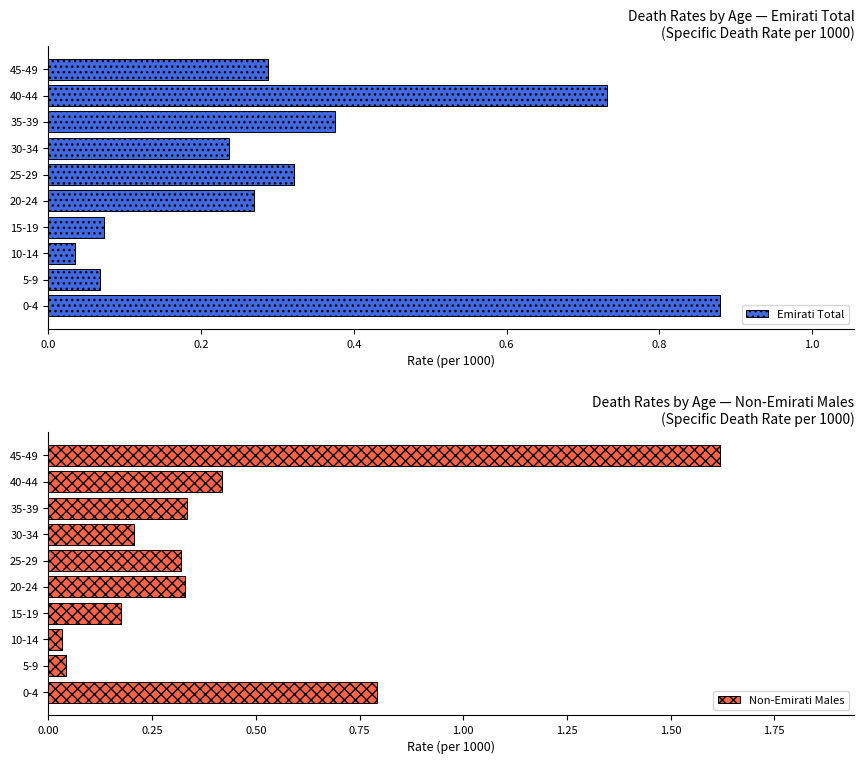

Which category has the lowest value in the Emirati Total series?

10-14